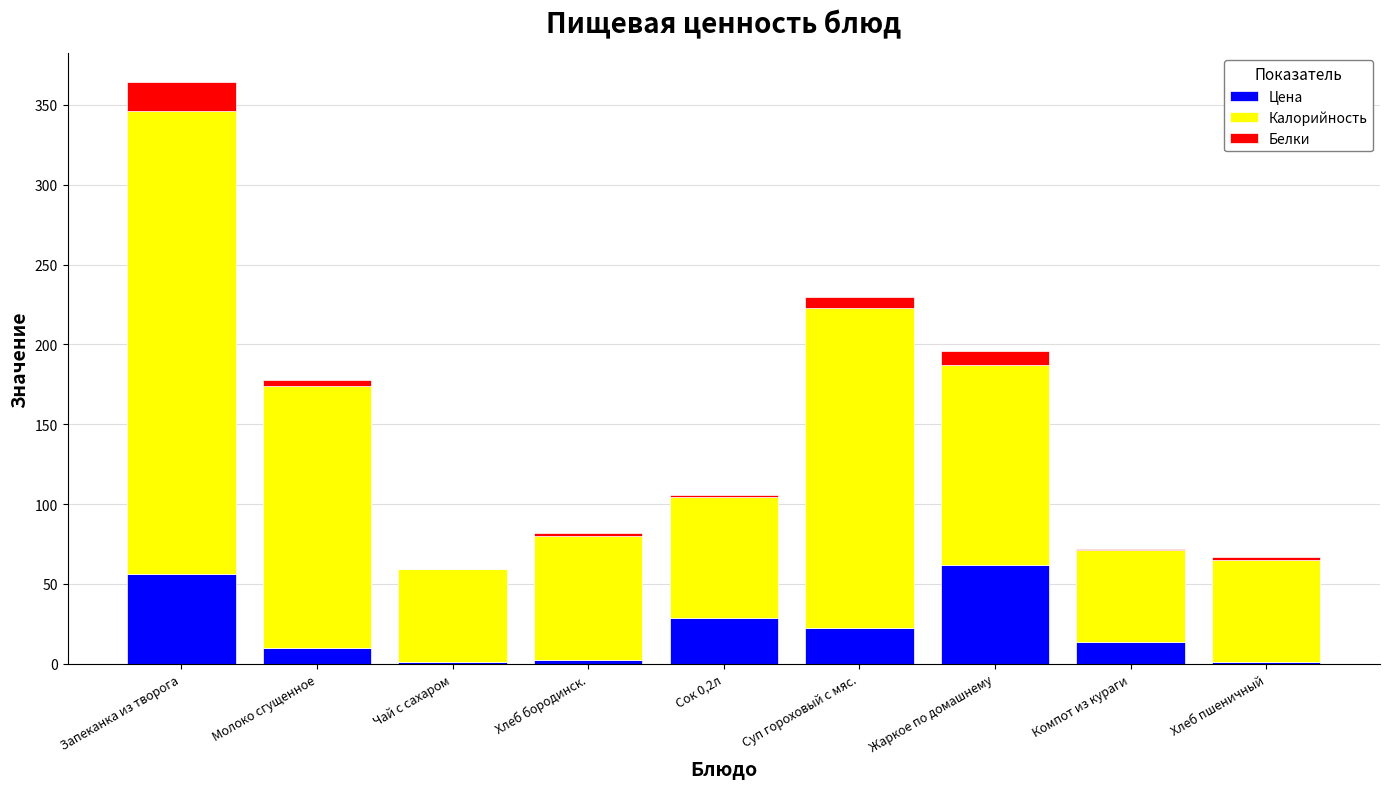

Is it true that Цена equals 56.2 at Запеканка из творога?

True